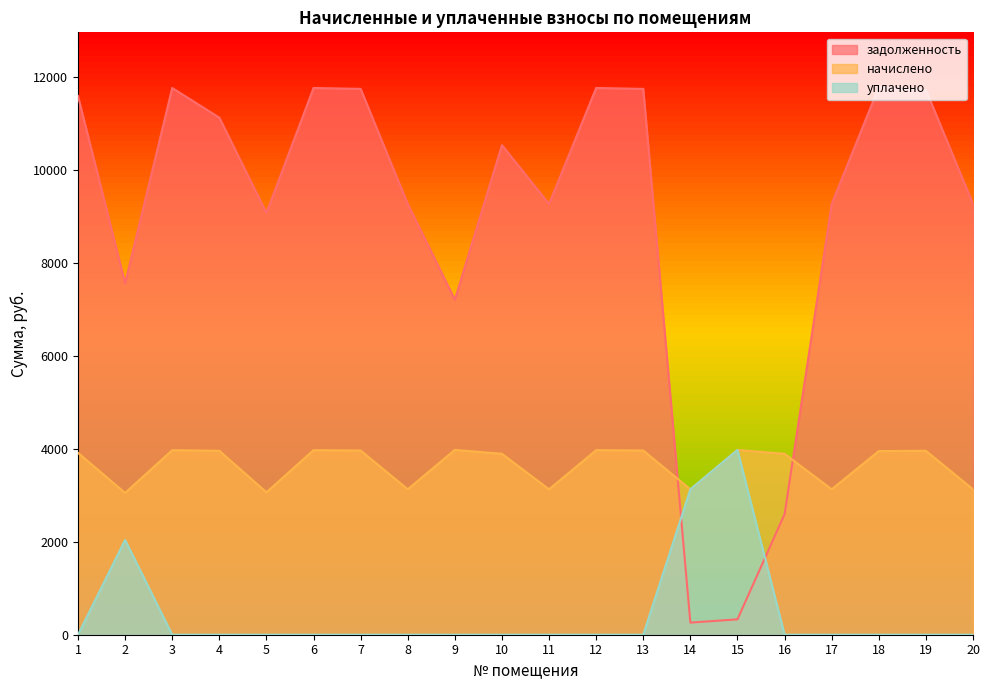

At 6, list the series in order from largest to smallest.

задолженность, начислено, уплачено